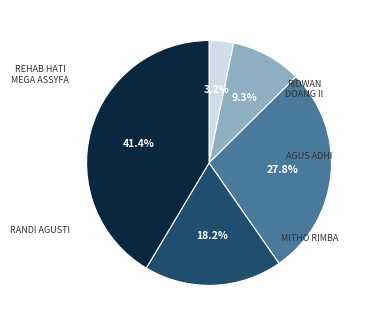

Count the number of slices in the pie.

5